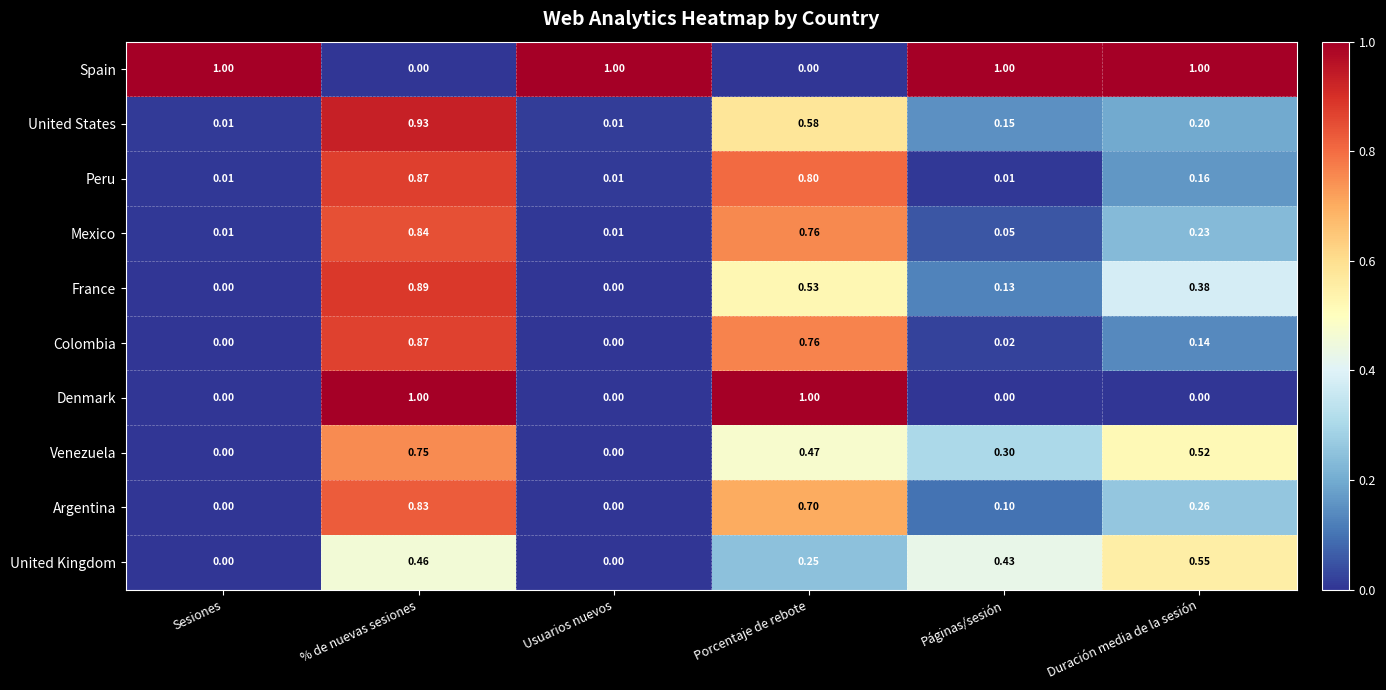

At which label does France reach its peak?

% de nuevas sesiones